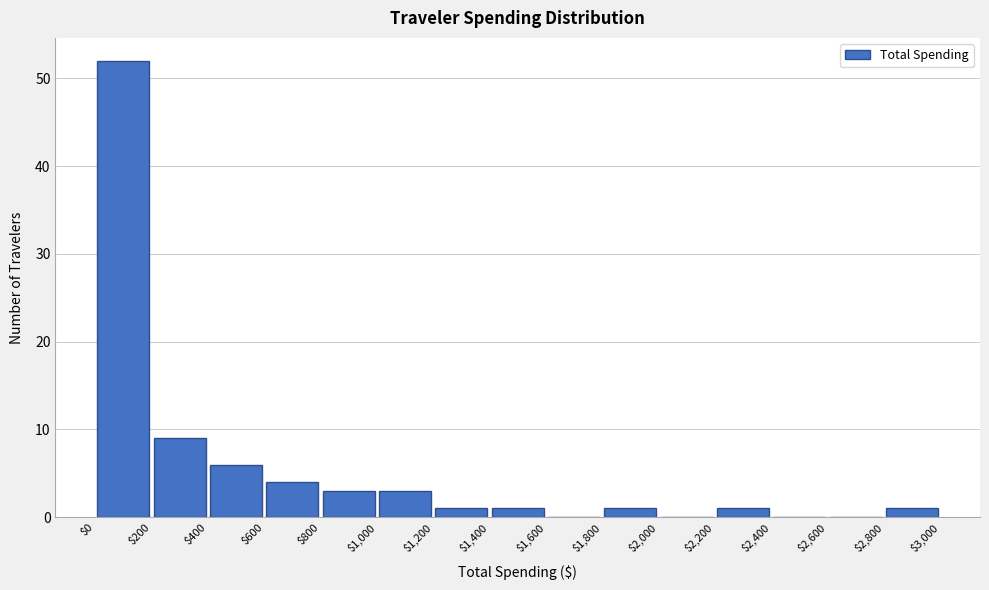

What is the height of the bar covering $1,400 to $1,600 on the x-axis? The values are not printed on the chart, so give them approximately, as read against the axis.

1